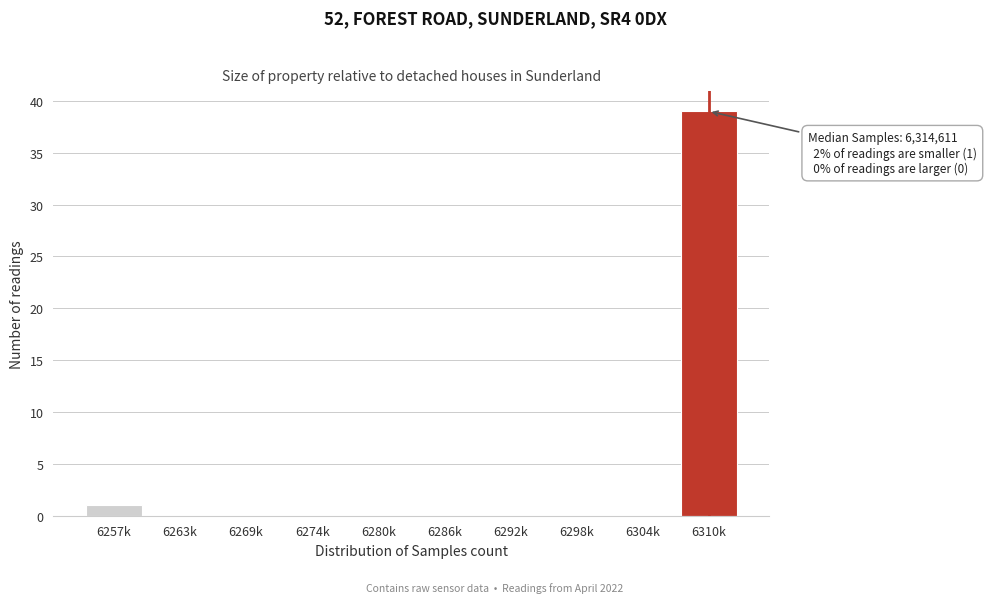

Reading left to right, transcribe all the data shown in this chart.

6257k=1	6263k=0	6269k=0	6274k=0	6280k=0	6286k=0	6292k=0	6298k=0	6304k=0	6310k=39